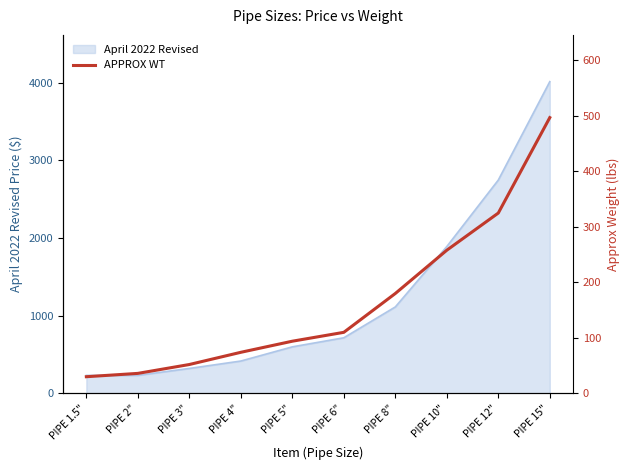

What is the label of the 3rd point from the left?

PIPE 3"